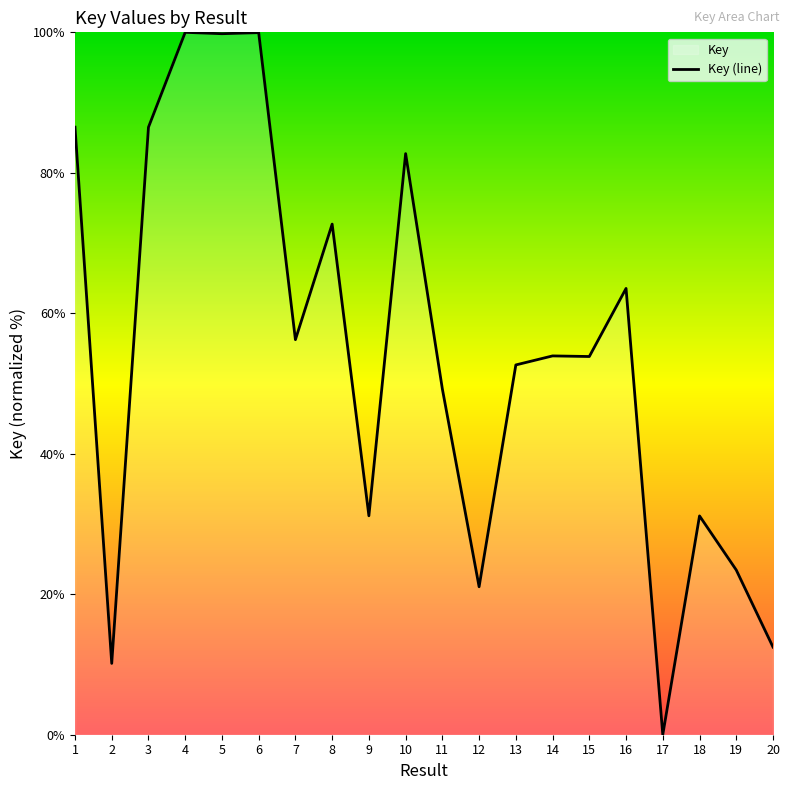

What is the value of the 9th point from the left?

31.2